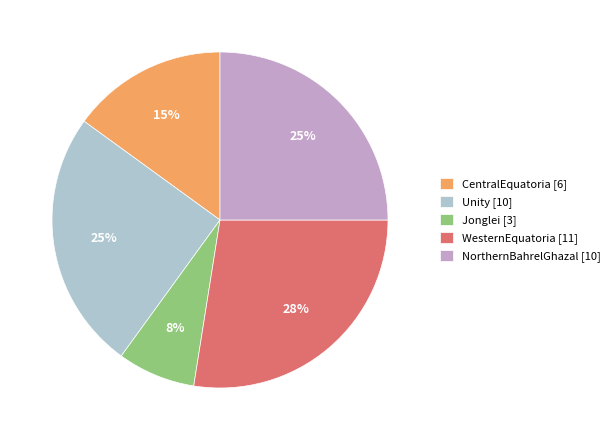

Approximately how many times larger is the value at WesternEquatoria compared to NorthernBahrelGhazal?

1.1